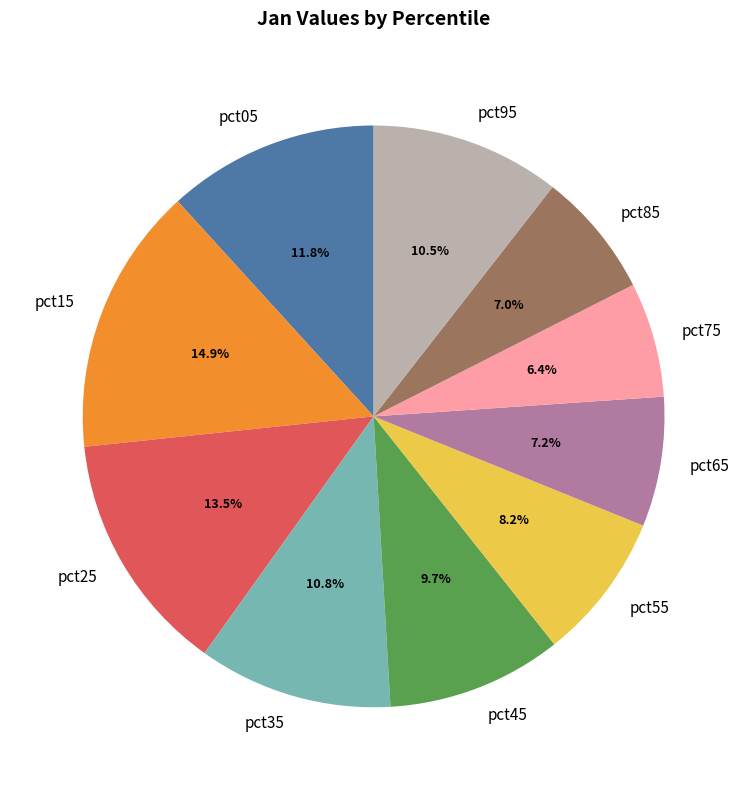

Which has a higher value, pct55 or pct15?

pct15